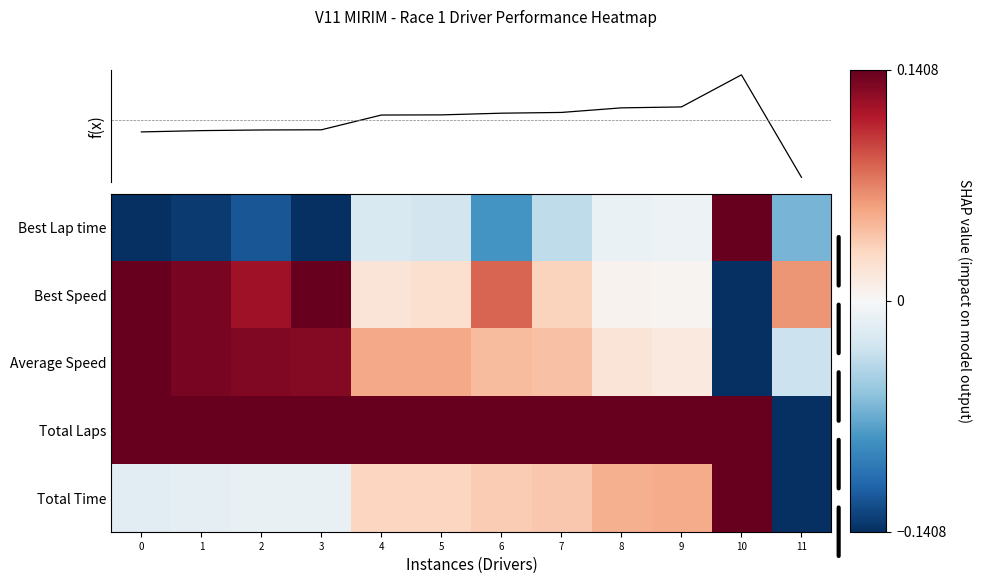

What is the sum of all Best Lap time values?

-4.6